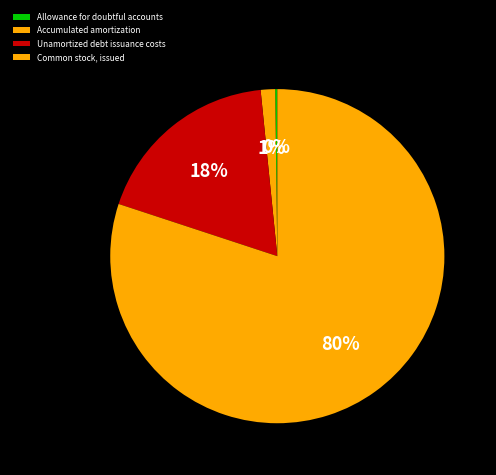

To the nearest percent, what is the average slice percentage?

25%